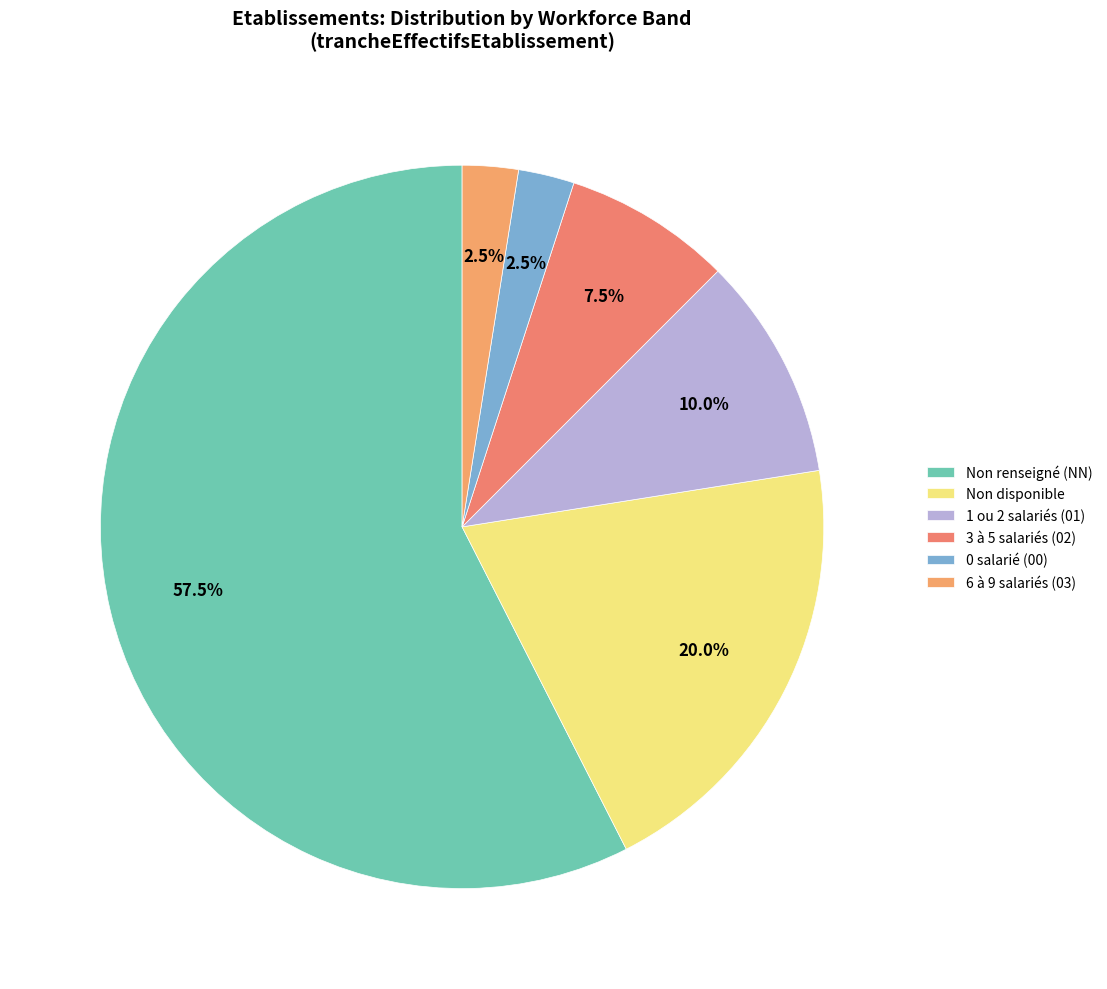

How many segments does this pie chart have?

6